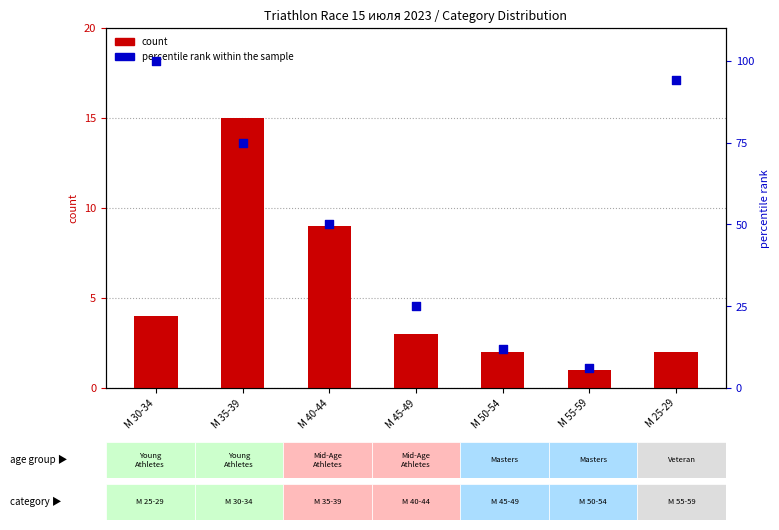

Which series has the largest total across all categories?

percentile rank within the sample